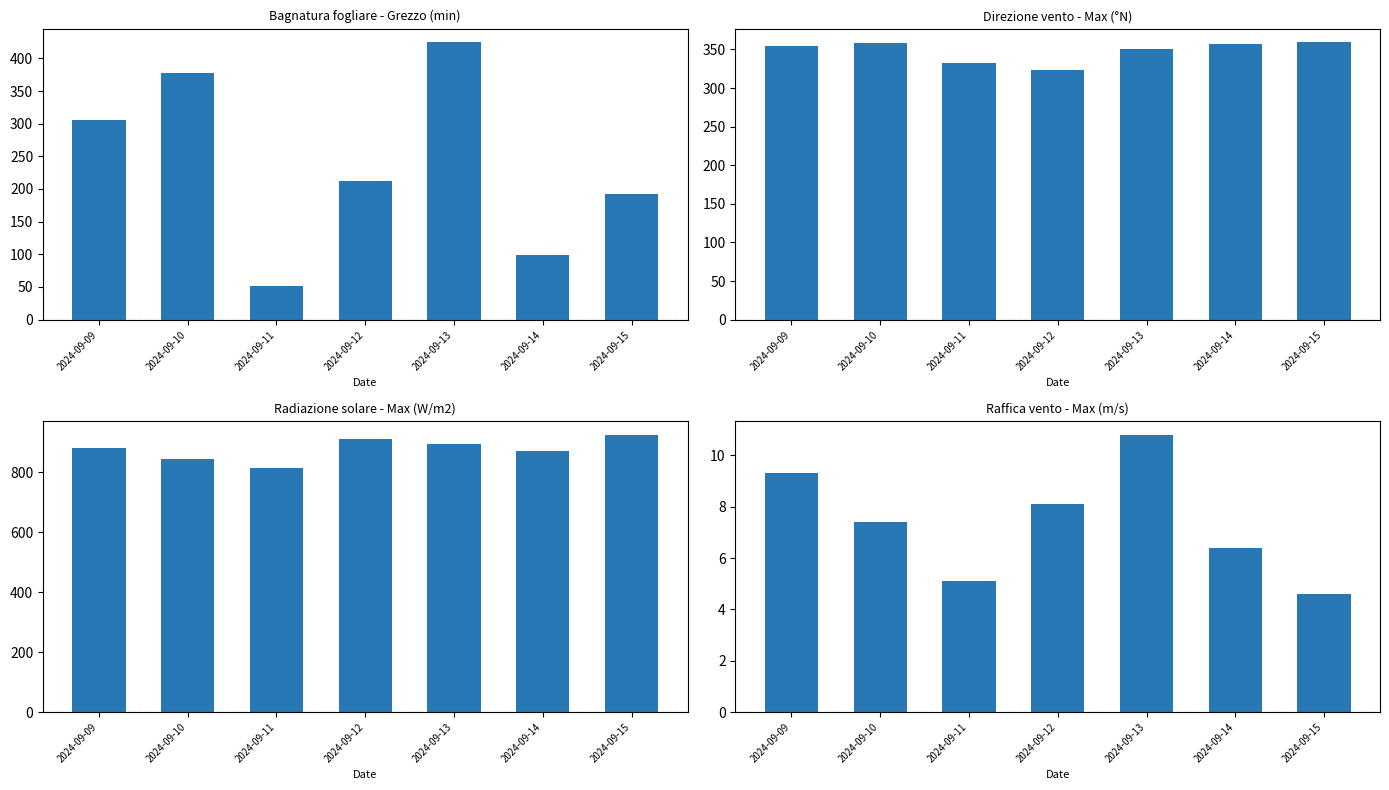

True or false: Raffica vento - Max (m/s) has a value of 4.6 at 2024-09-15.

True